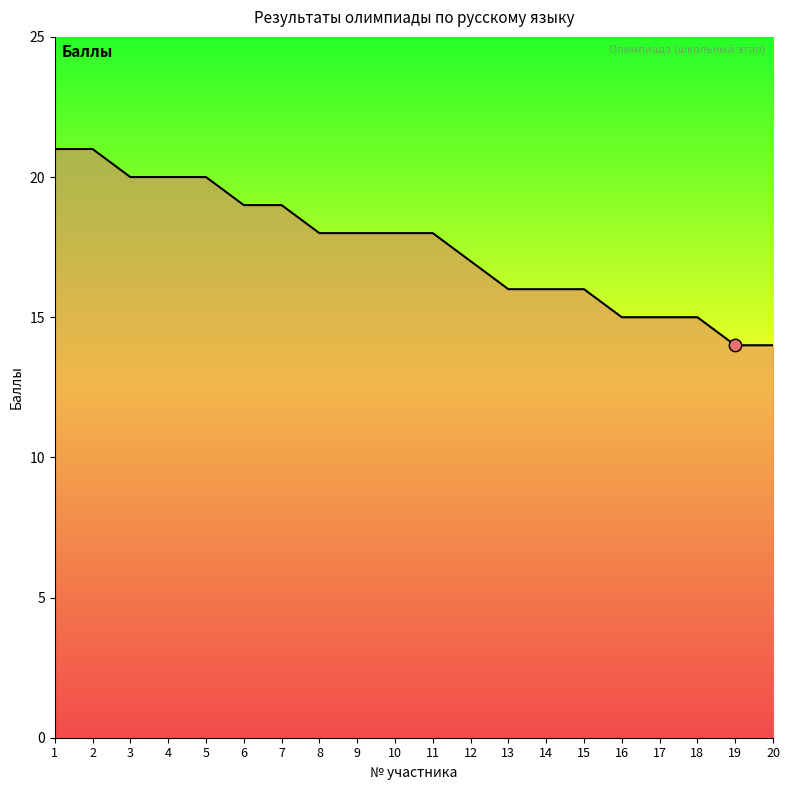

Which has a higher value, 7 or 18?

7